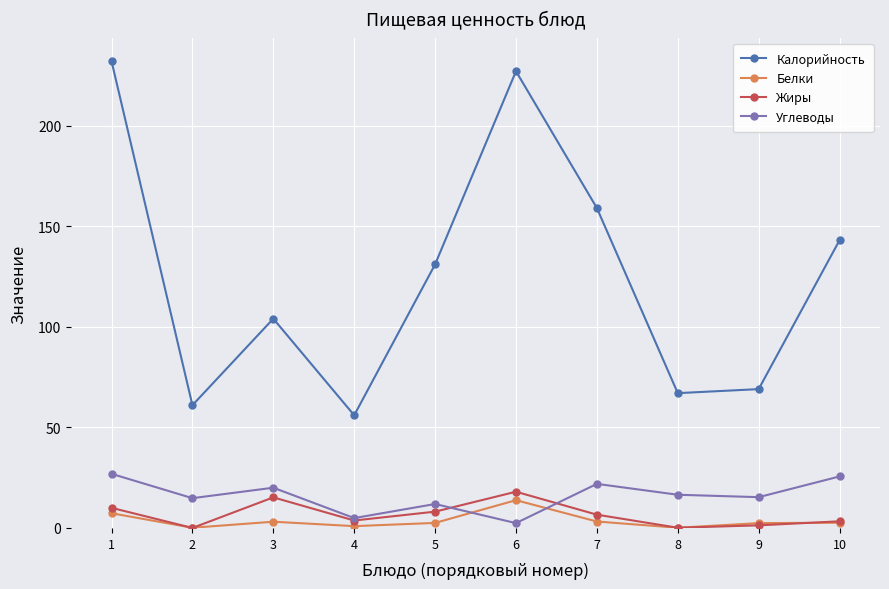

Where does the Жиры series first go above 6?

1